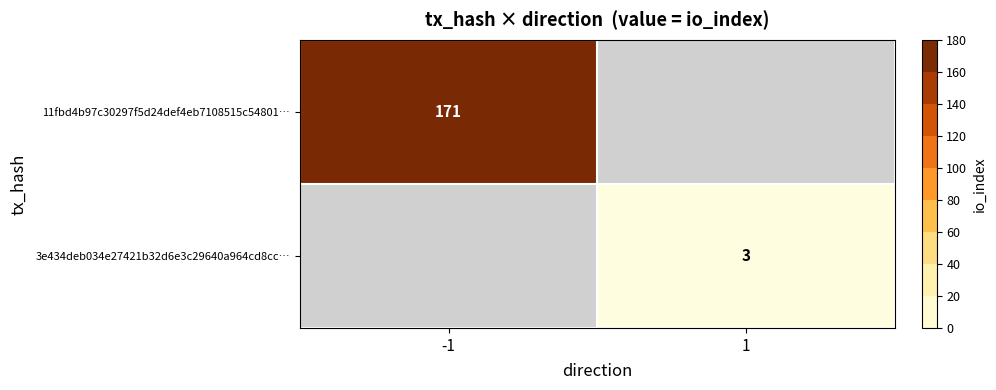

The 3e434deb034e27421b32d6e3c29640a964cd8cc… series shows 4 at 1. True or false?

False